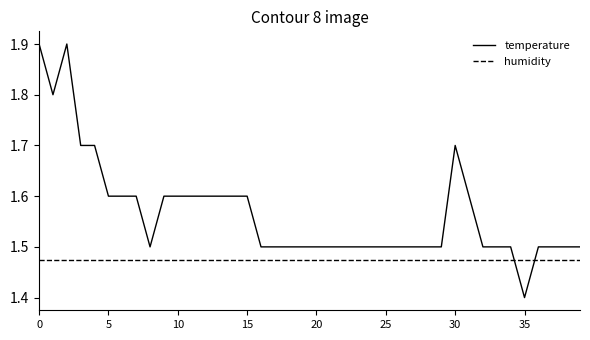

What is the smallest value displayed?

1.4